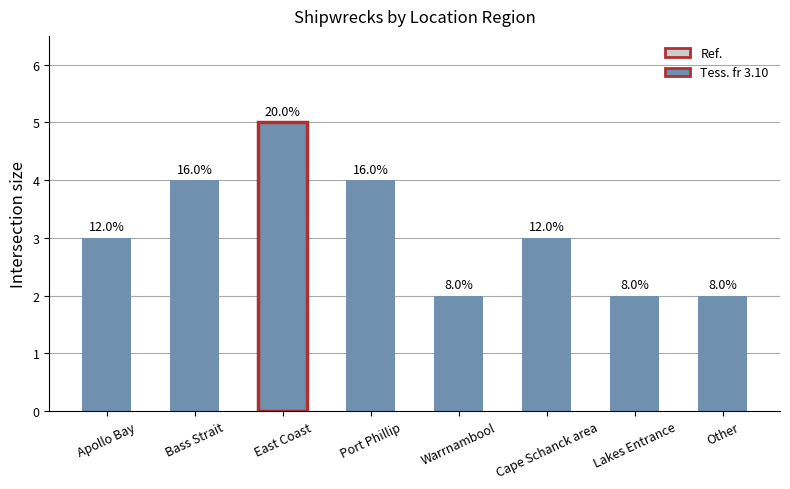

Does the chart contain any negative values?

No